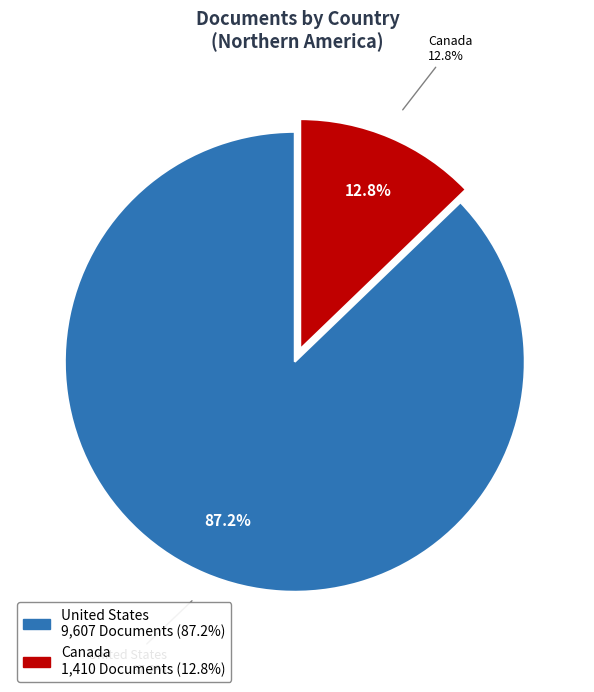

Which category has the biggest portion of the pie?

United States